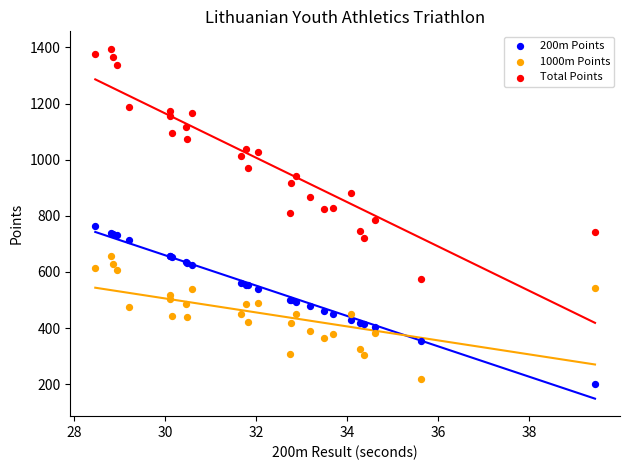

Which series has the widest spread of Y values?

Total Points